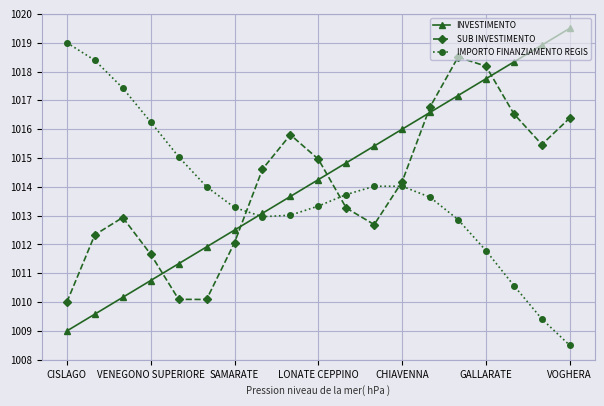

What is the sum of all IMPORTO FINANZIAMENTO REGIS values?

19261.3